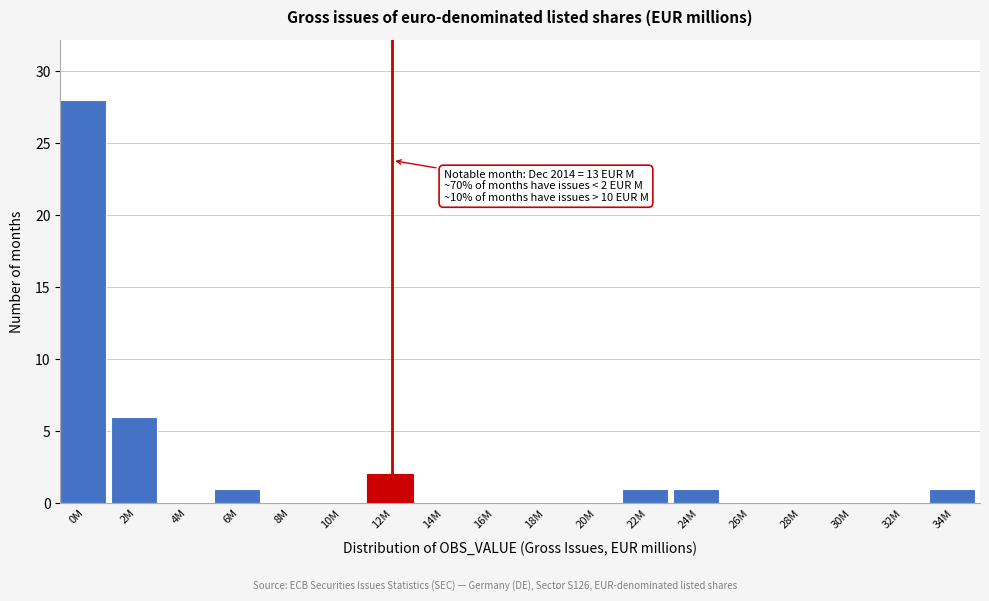

Reading left to right, list all the values displayed in this chart.

0M=28	2M=6	4M=0	6M=1	8M=0	10M=0	12M=2	14M=0	16M=0	18M=0	20M=0	22M=1	24M=1	26M=0	28M=0	30M=0	32M=0	34M=1